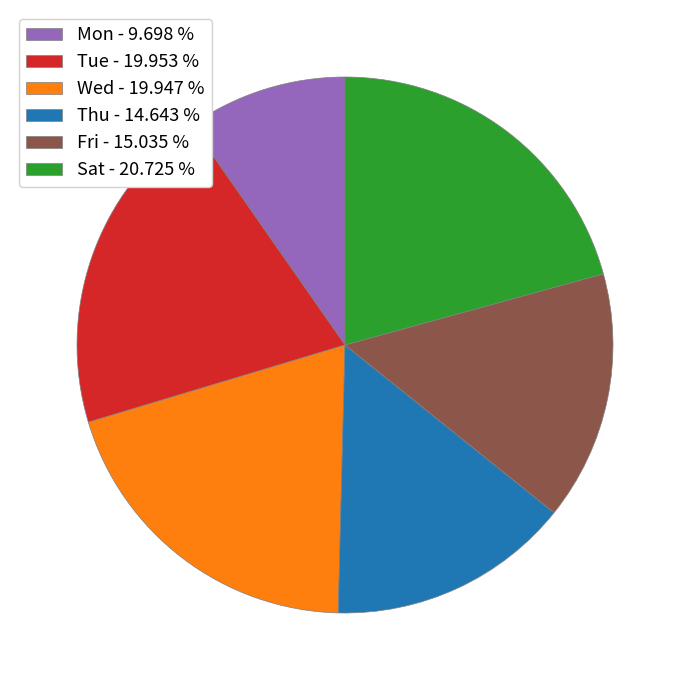

Does any single category account for the majority?

No